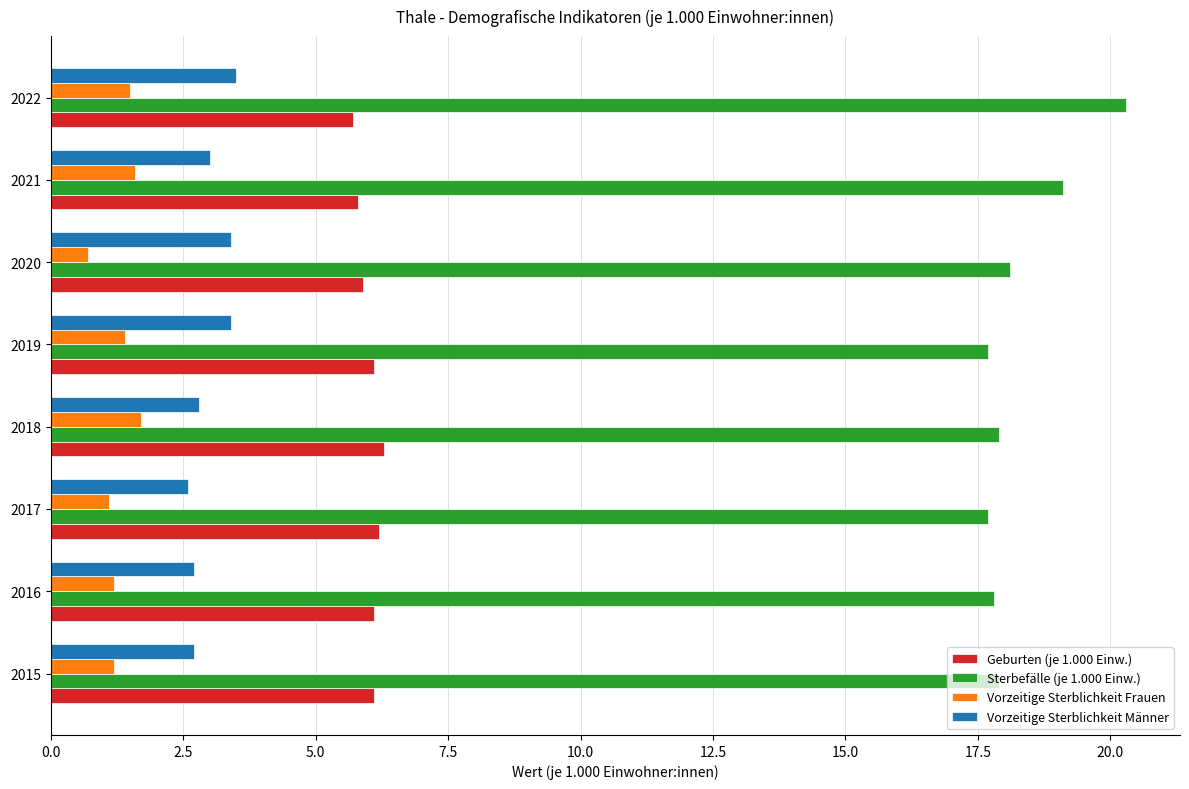

How many data points in Geburten (je 1.000 Einw.) are less than 6?

3